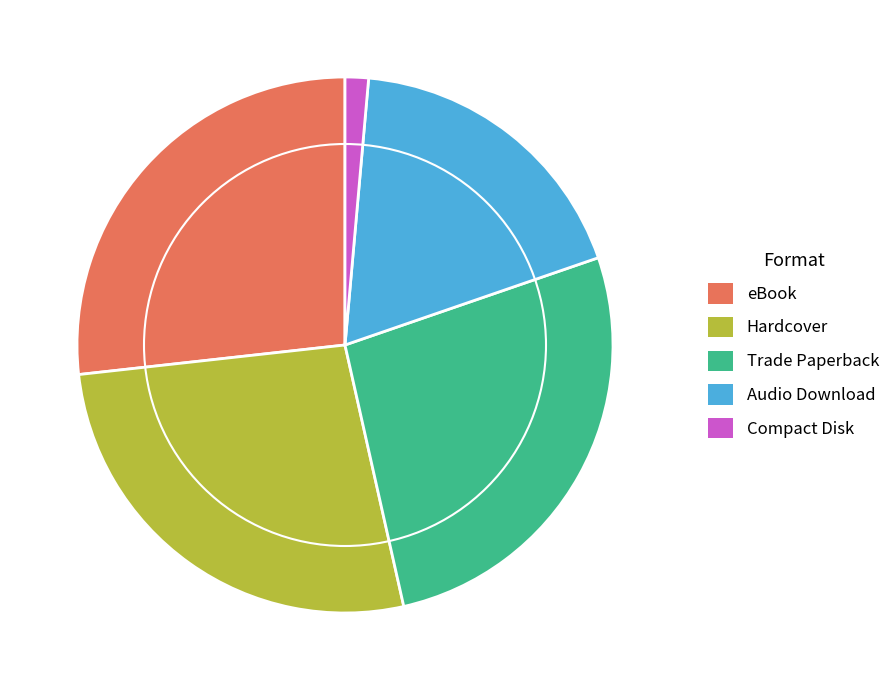

Is it true that Trade Paperback is 39% of the pie?

False